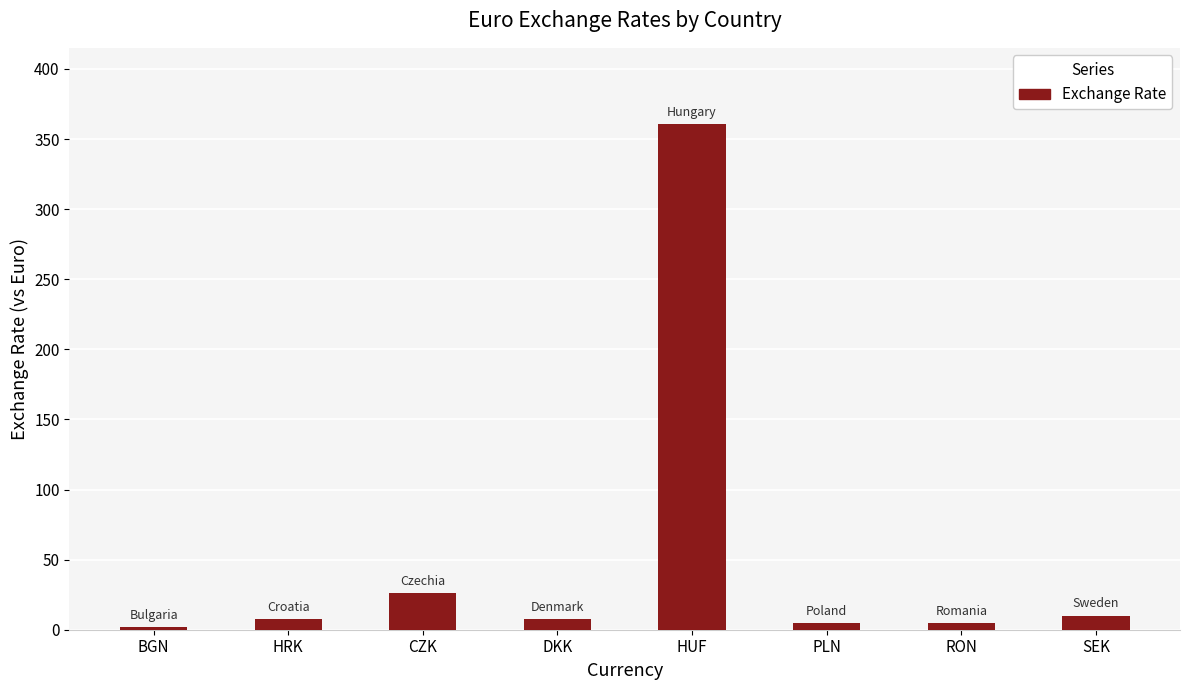

Where is the data nearest to the value 181?

CZK